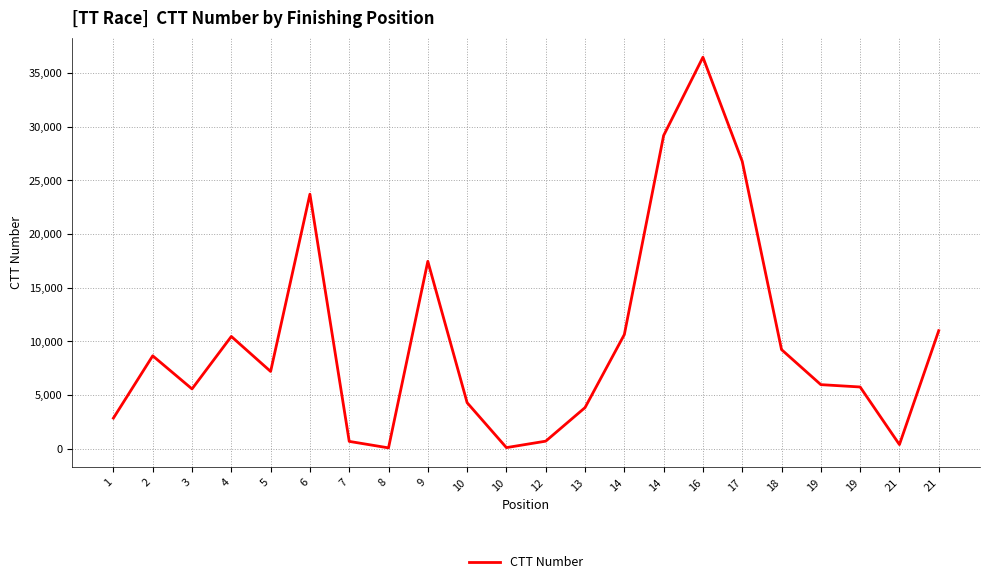

At which category does the data reach its first local peak?

2